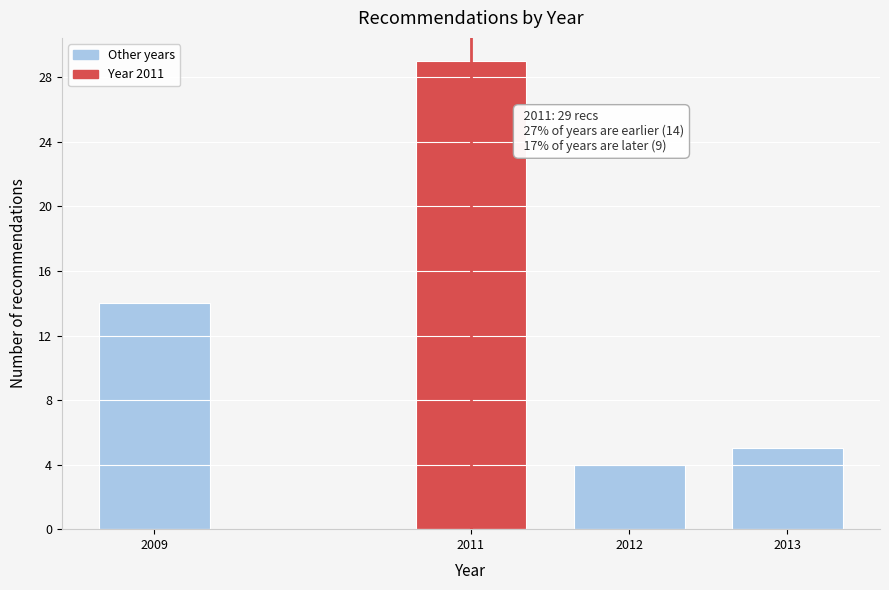

Reading left to right, what are all the values shown in this chart?

14	29	4	5